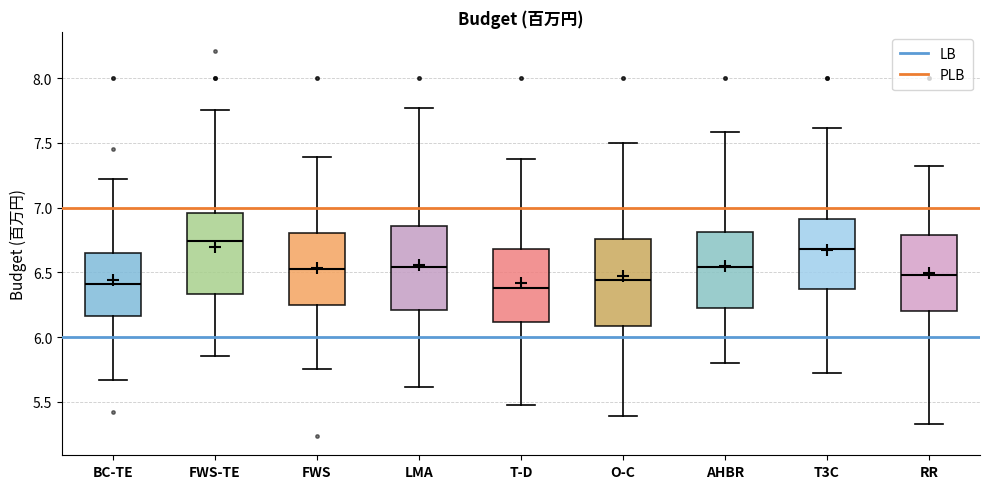

Where does the upper whisker of the box for T-D end on the y-axis? The values are not printed on the chart, so give them approximately, as read against the axis.

7.35